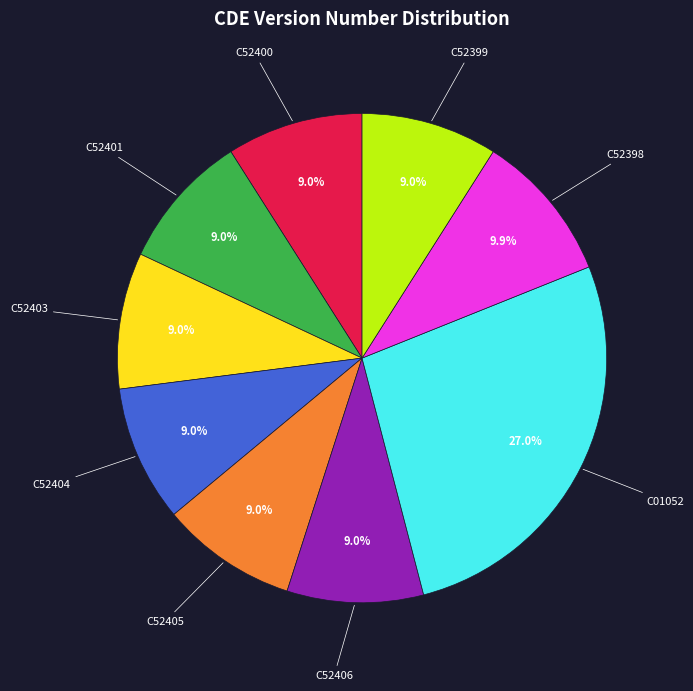

Does any single category account for the majority?

No